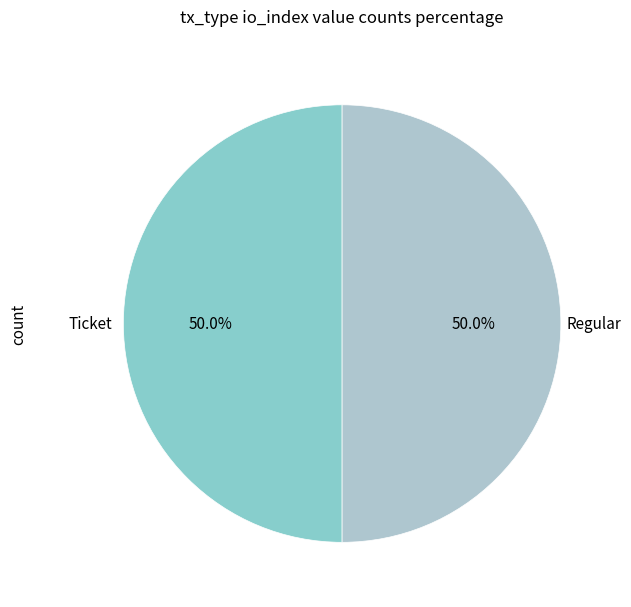

How many slices are in this pie chart?

2